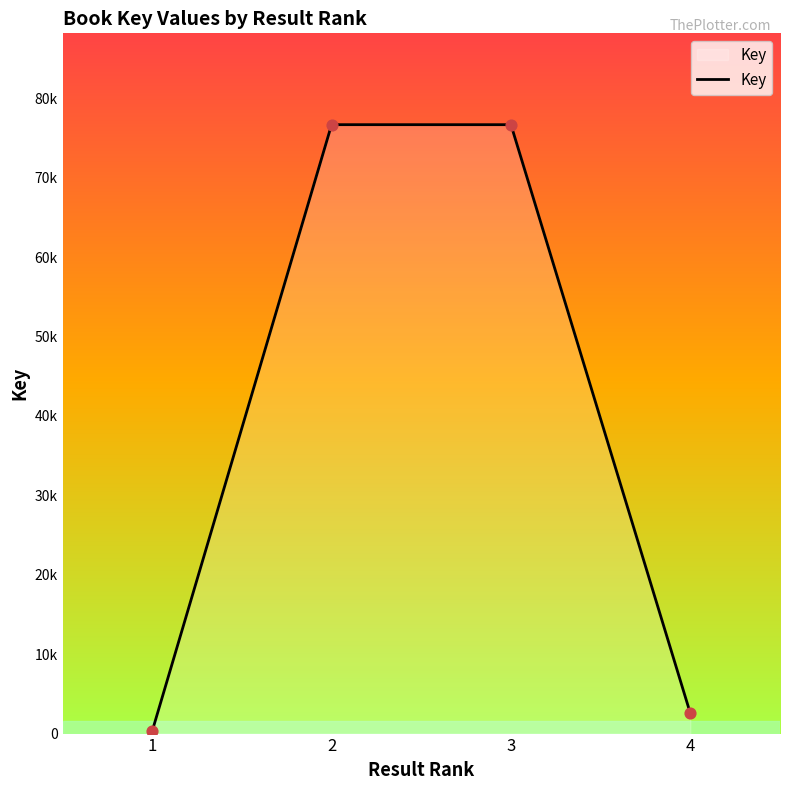

What is the ratio of the value at 2 to the value at 1?

248.2